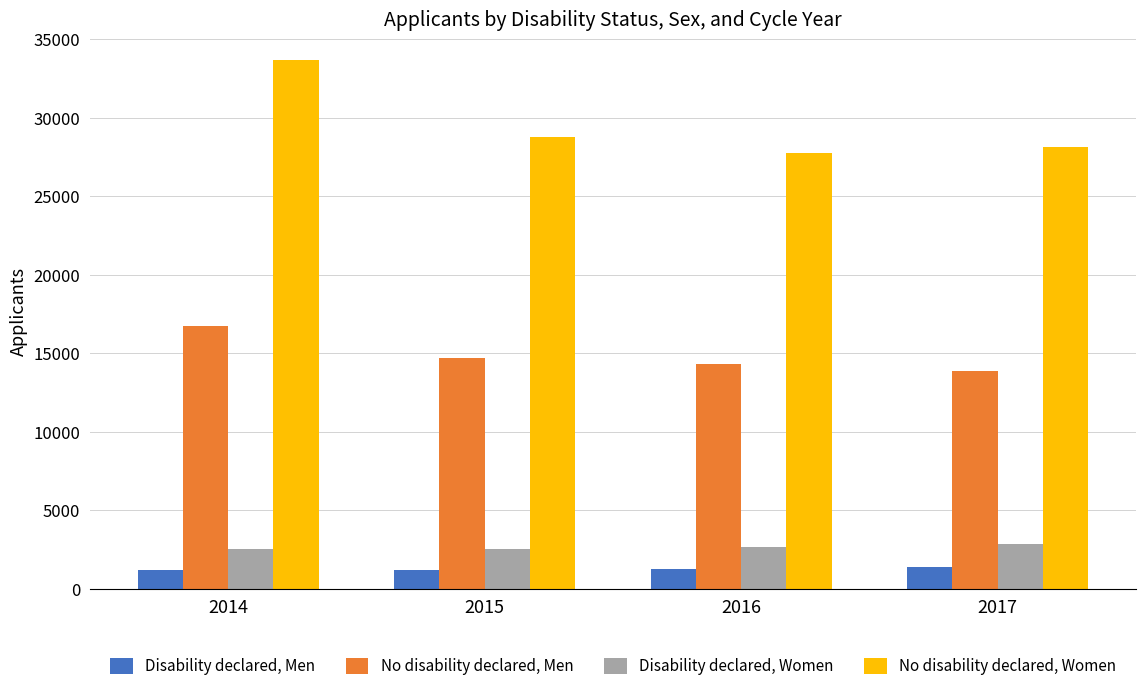

What is the maximum value shown in the chart?

33665